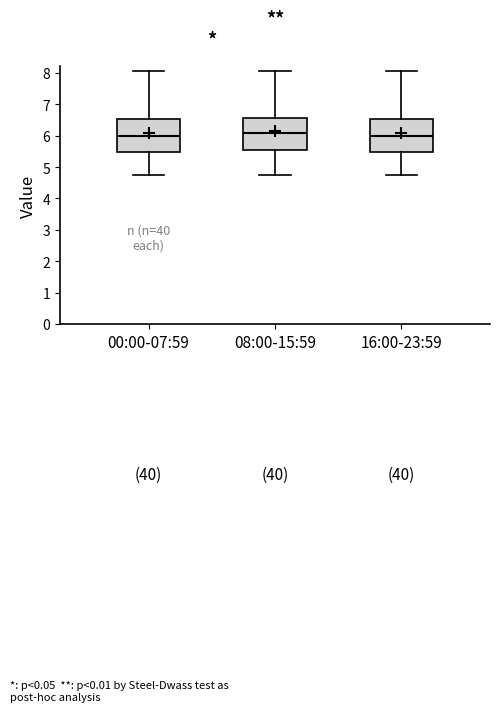

Reading left to right, transcribe this box plot: for each box, give where its median line is, the range the box spans, and where its two whiskers end, as read against the y-axis. The values are not printed on the chart, so give them approximately, as read against the axis.

00:00-07:59: median 6.0, box 5.5 to 6.5, whiskers 4.8 to 8.1
08:00-15:59: median 6.1, box 5.5 to 6.6, whiskers 4.8 to 8.1
16:00-23:59: median 6.0, box 5.5 to 6.5, whiskers 4.8 to 8.1